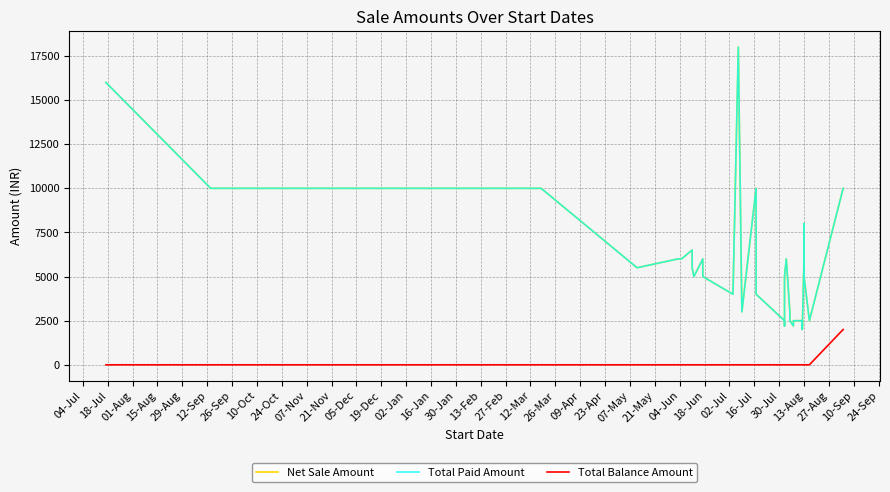

Which series changed the most between 16-Jan and 30-Jan?

Net Sale Amount